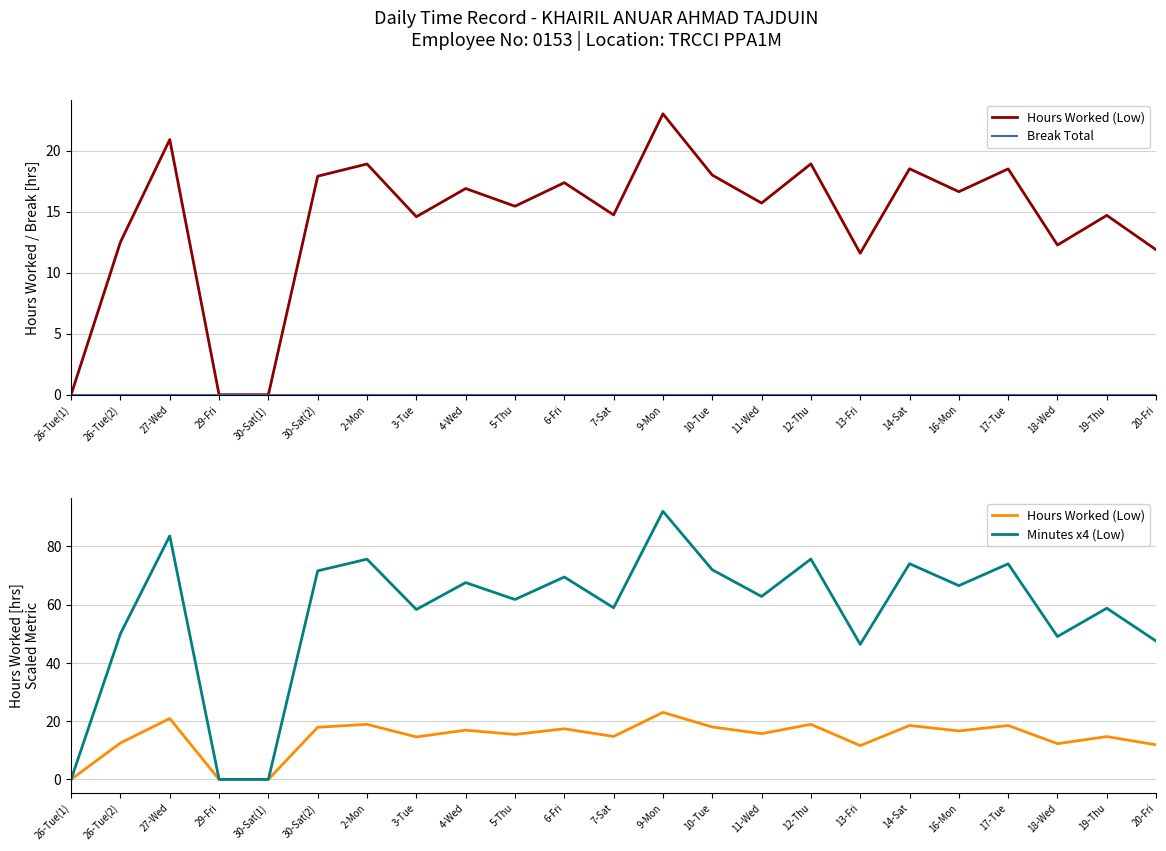

At how many categories does at least one series exceed 79?

2